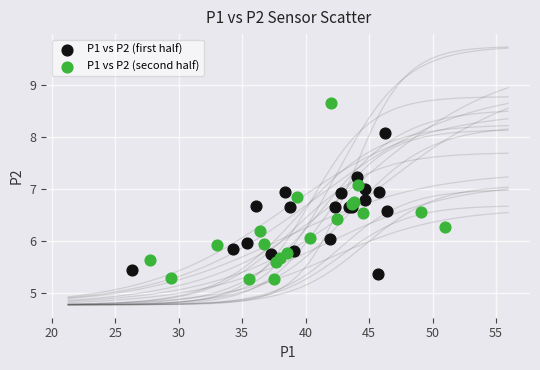

Which series has the largest Y range (max minus min)?

P1 vs P2 (second half)